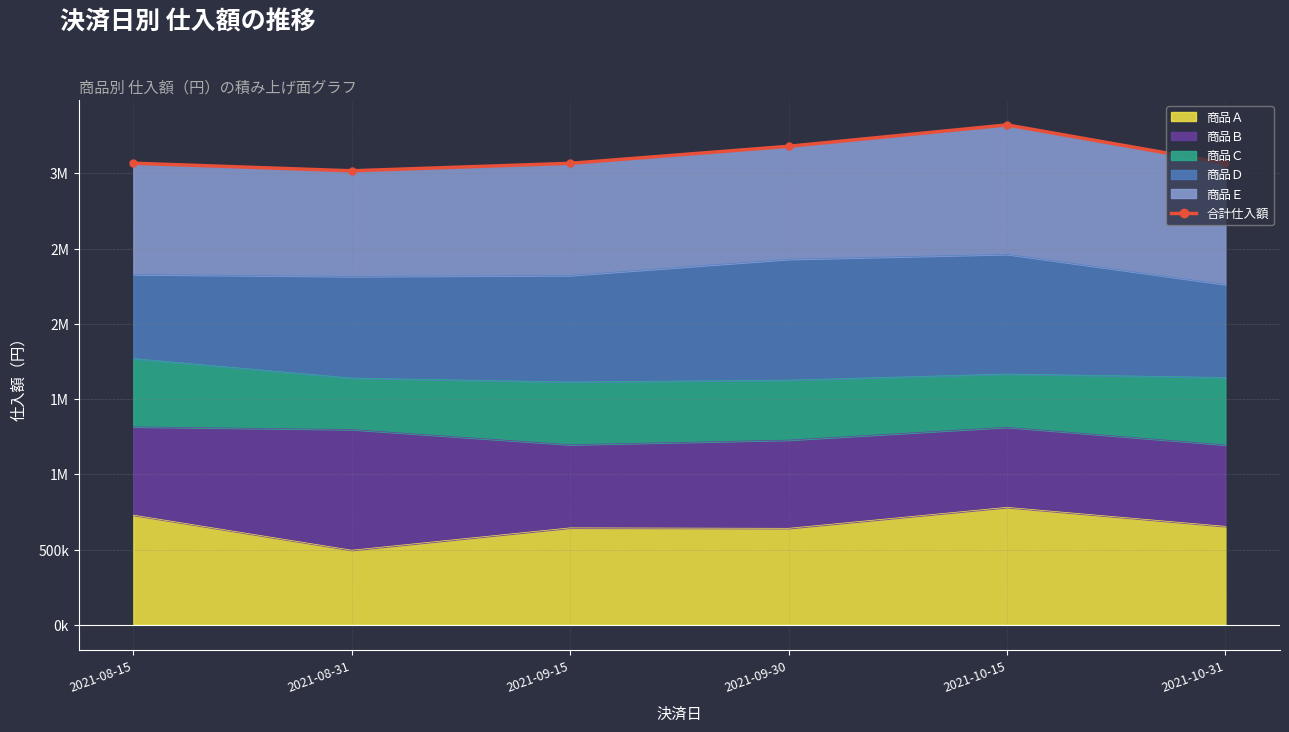

What is the sum of all values?

18717180